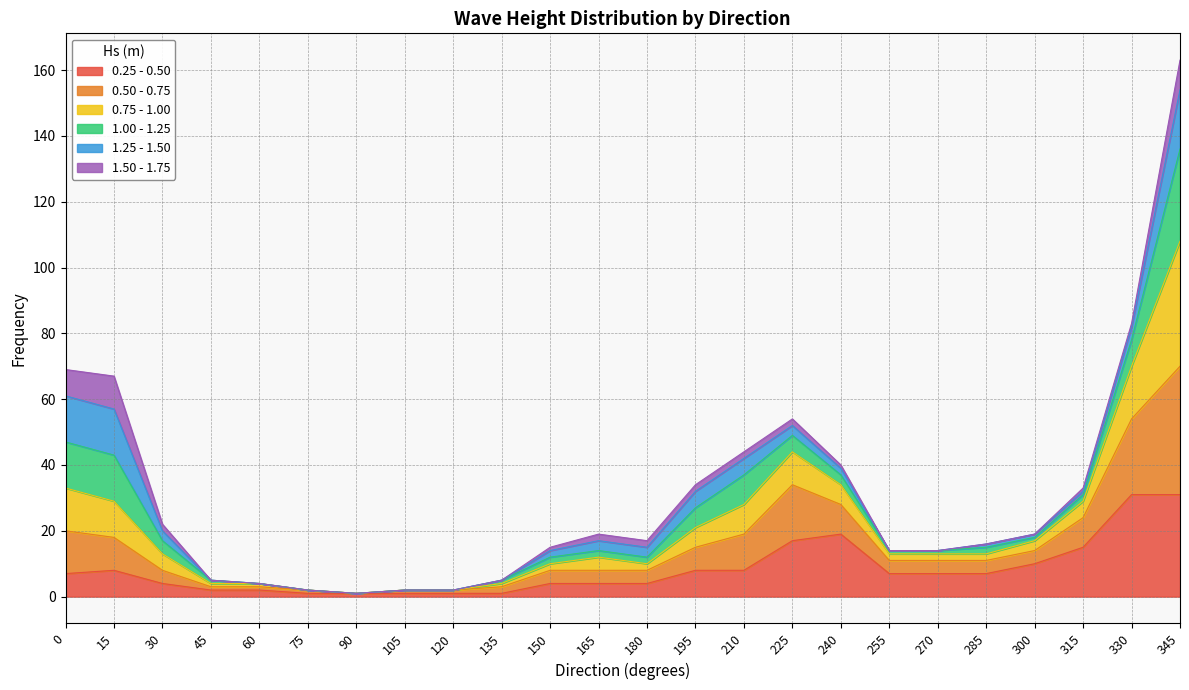

The value of 0.75 - 1.00 at 300 is 27. True or false?

False